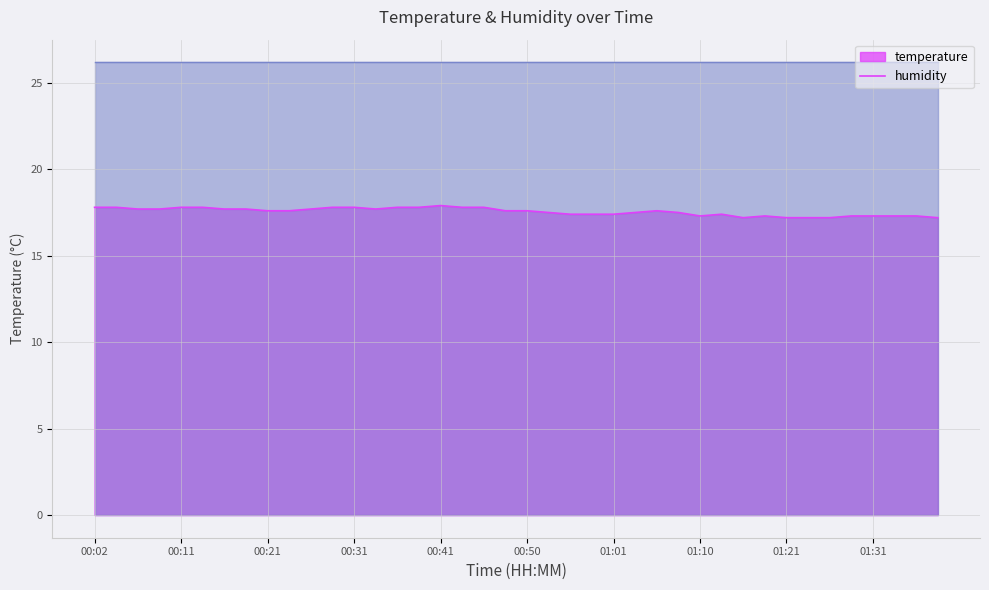

Rank the categories by value from highest to lowest.

00:41, 00:02, 00:04, 00:11, 00:14, 00:28, 00:31, 00:36, 00:38, 00:43, 00:46, 00:06, 00:09, 00:16, 00:19, 00:26, 00:33, 00:21, 00:23, 00:48, 00:50, 01:05, 00:53, 01:03, 01:08, 00:55, 00:58, 01:01, 01:13, 01:10, 01:18, 01:28, 01:31, 01:33, 01:36, 01:15, 01:21, 01:23, 01:26, 01:38